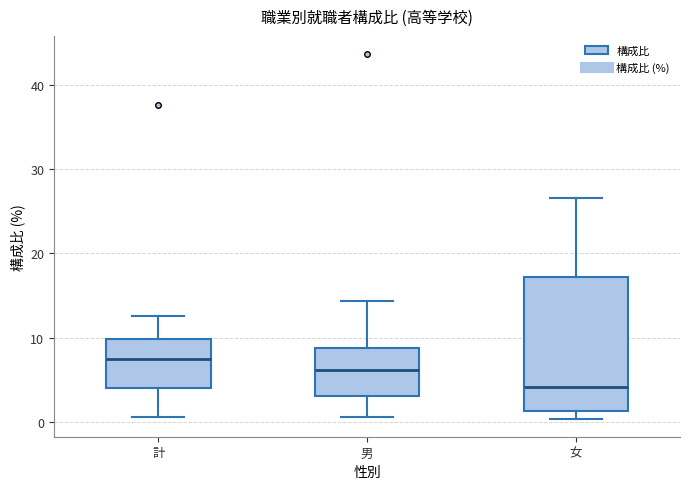

Which box has the highest median line?

計